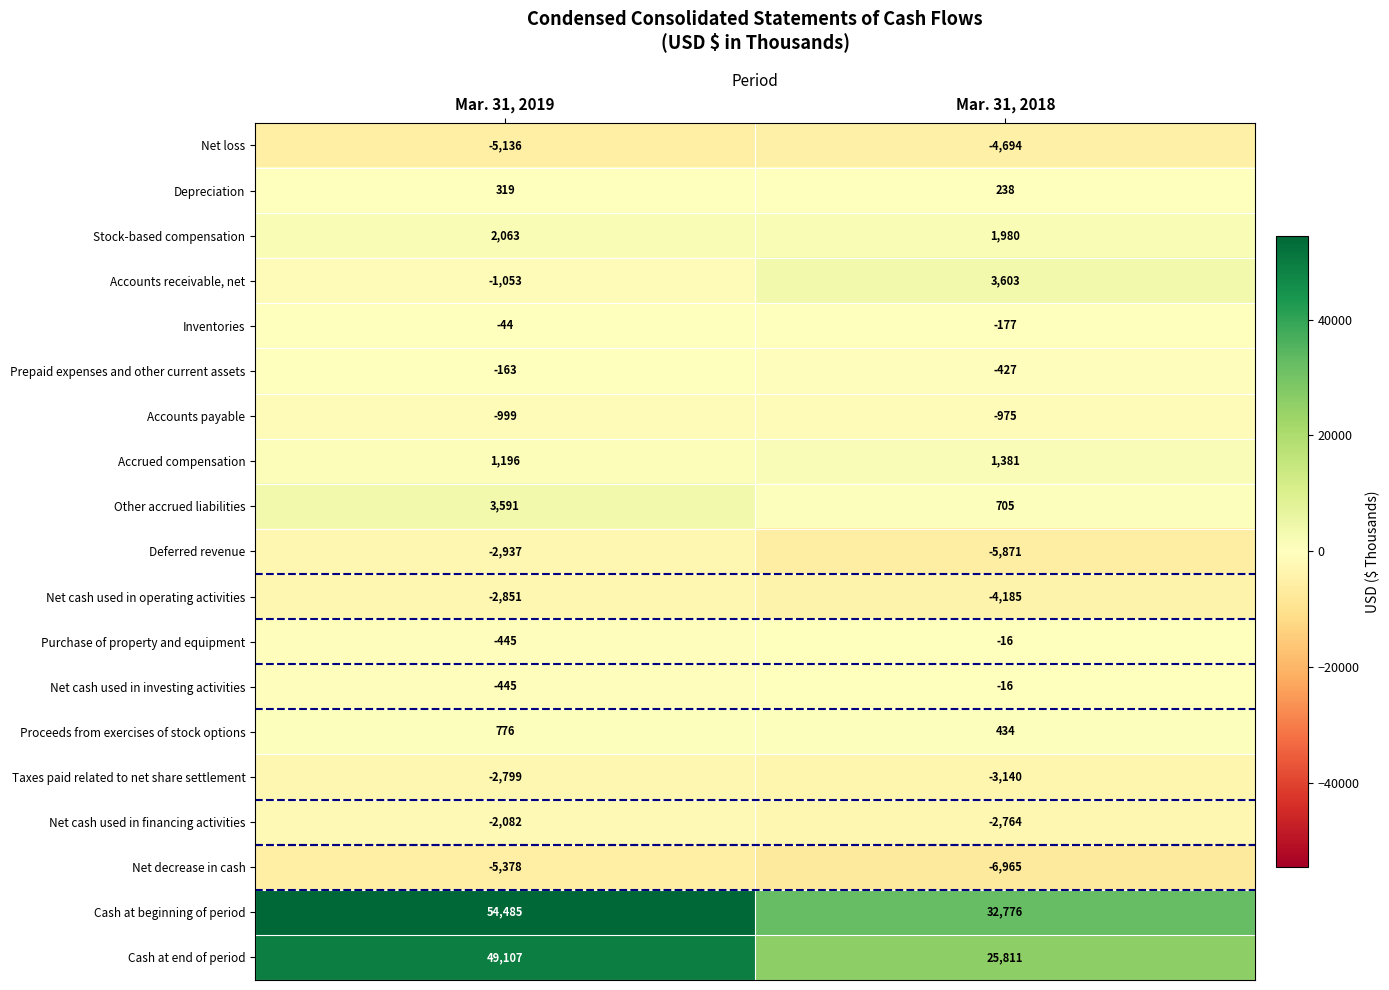

What is the average value of the Prepaid expenses and other current assets series?

-295